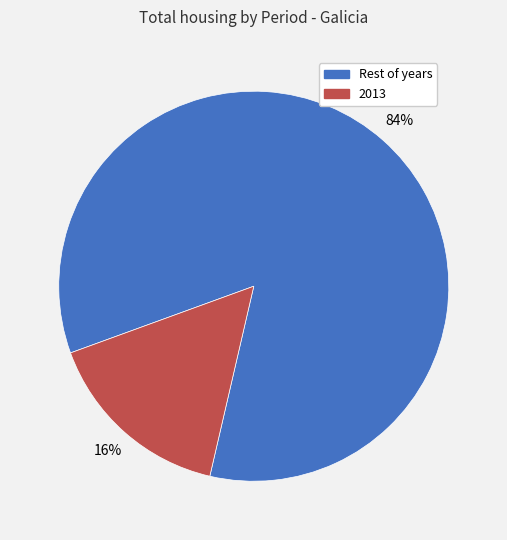

To the nearest percent, what is the combined percentage of Rest of years and 2013?

100%